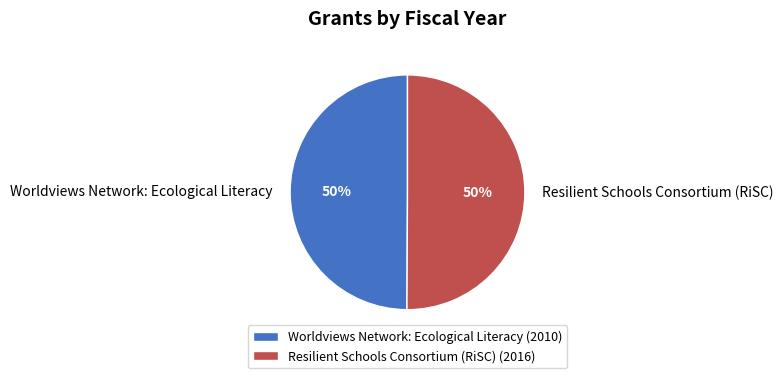

The Worldviews Network: Ecological Literacy (2010) slice represents 50% of the pie. True or false?

True